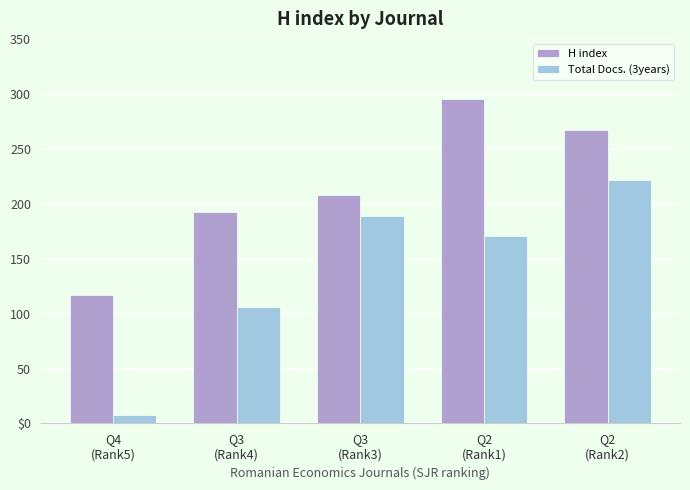

What is the sum of all Total Docs. (3years) values?

696